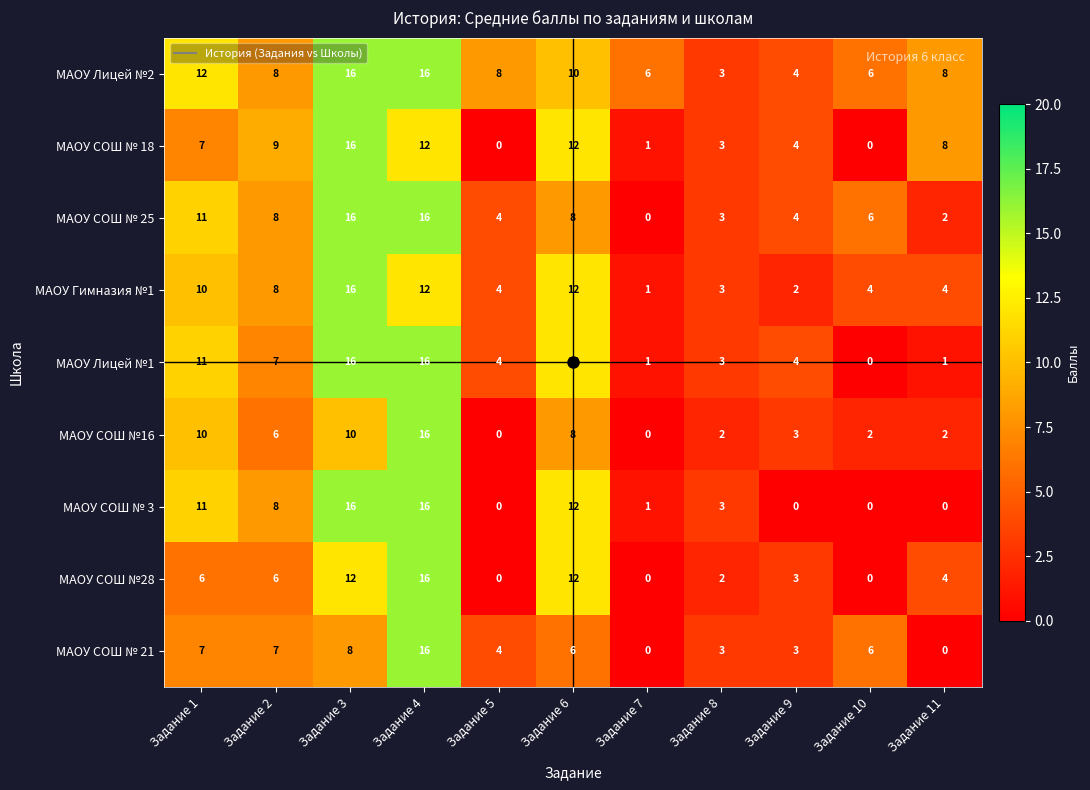

What is the total value across all series at Задание 7?

10